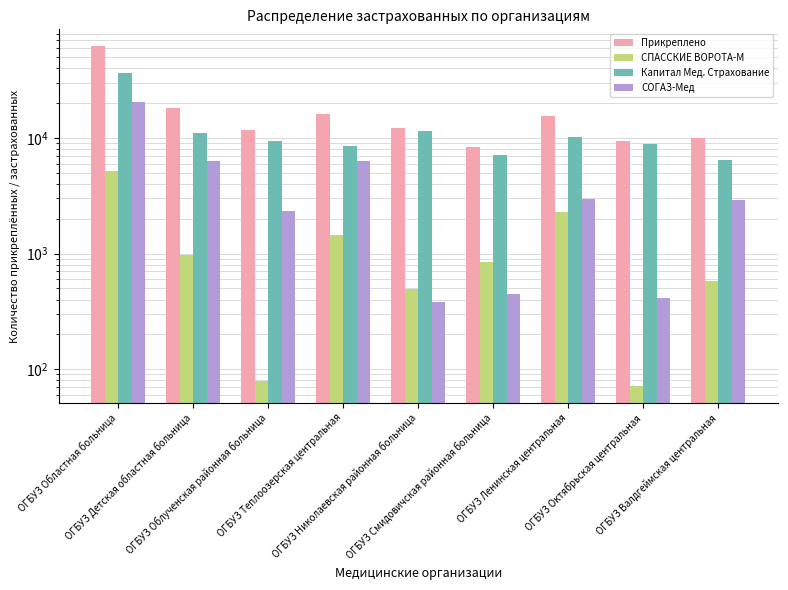

Where does the Капитал Мед. Страхование series first go above 9429?

ОГБУЗ Областная больница